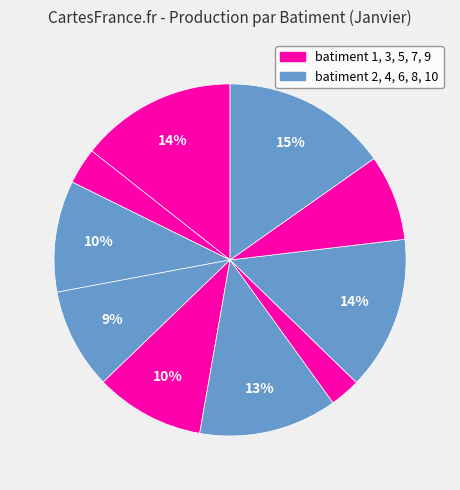

To the nearest percent, what is the difference between the largest and smallest slice percentages?

12%